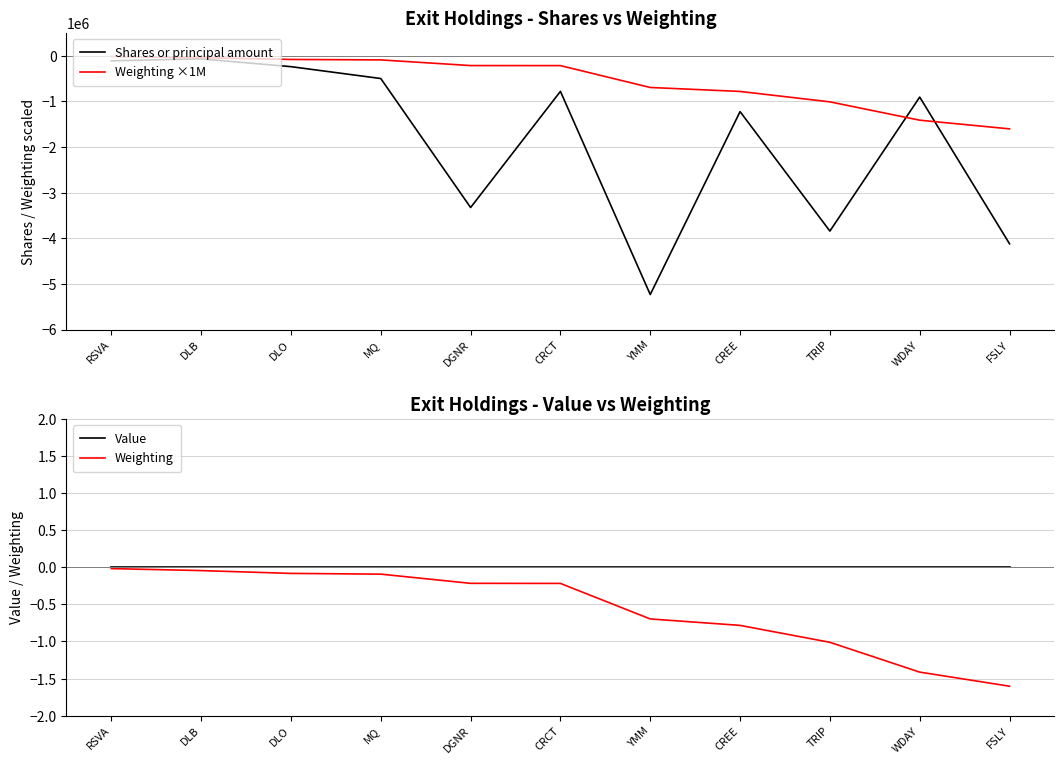

True or false: Value has a value of 0.0 at DLO.

True